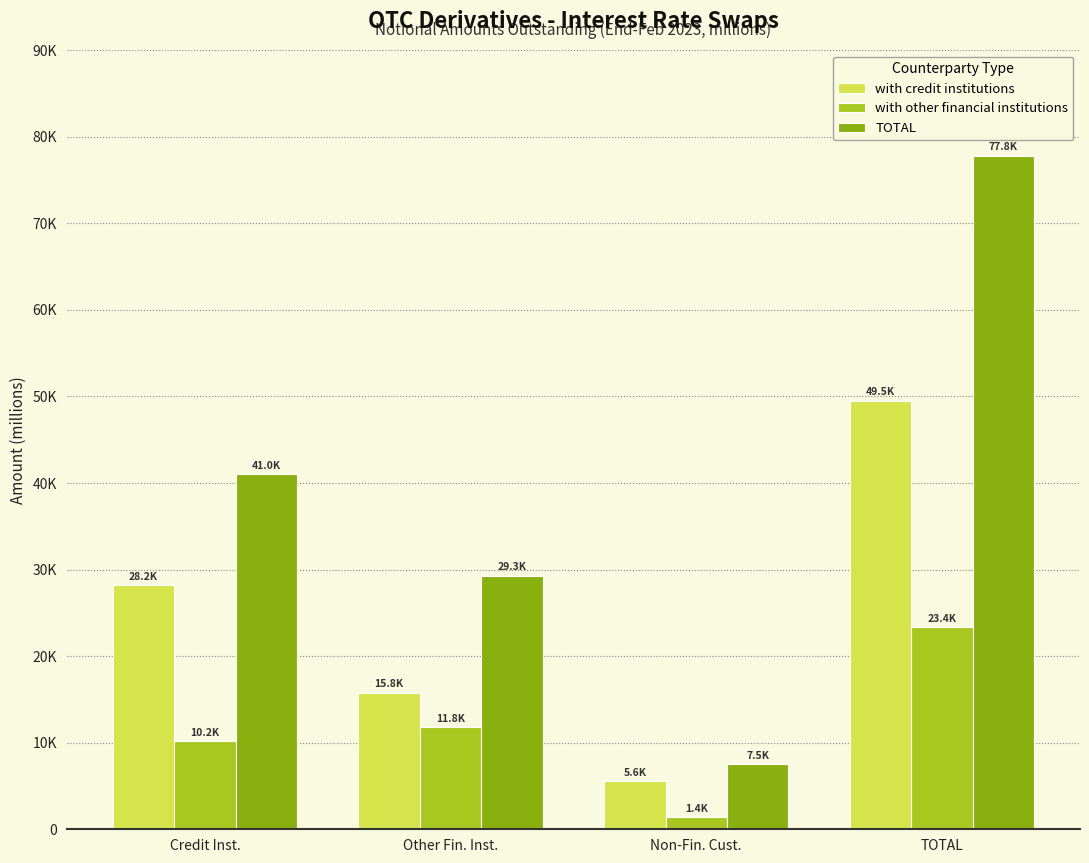

What are all the series names shown in the legend?

with credit institutions, with other financial institutions, TOTAL